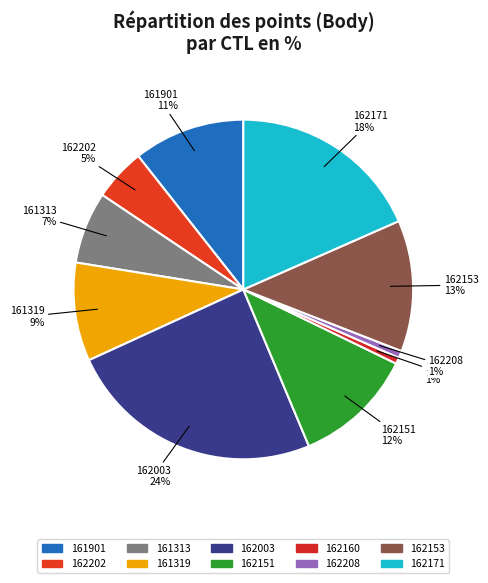

Which has a higher value, 162153 or 162151?

162153